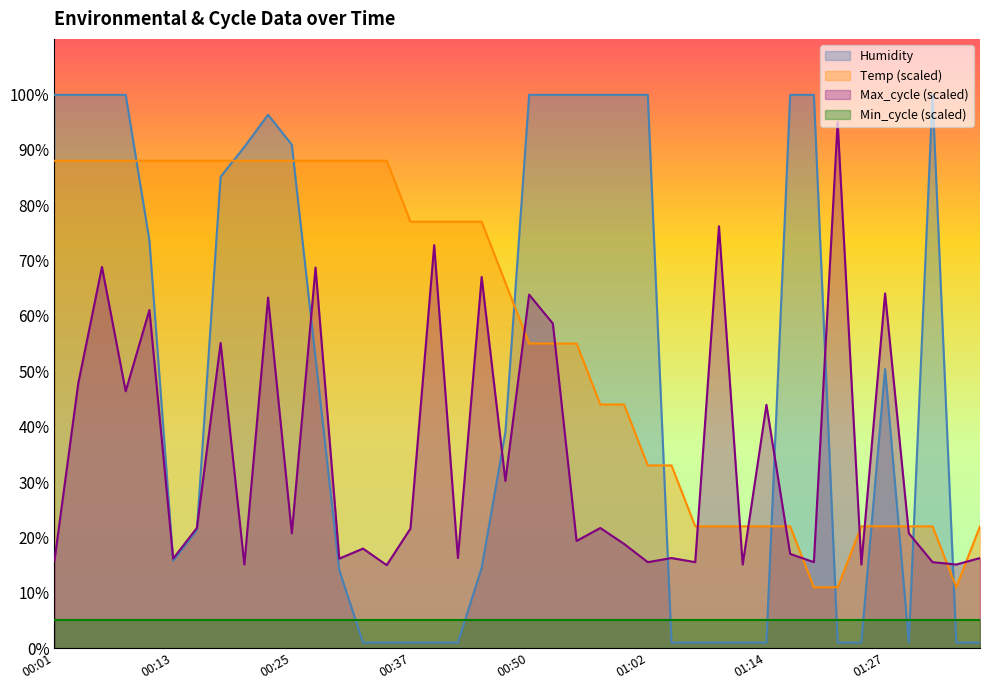

The Max_cycle series shows 101.5 at 00:40. True or false?

False